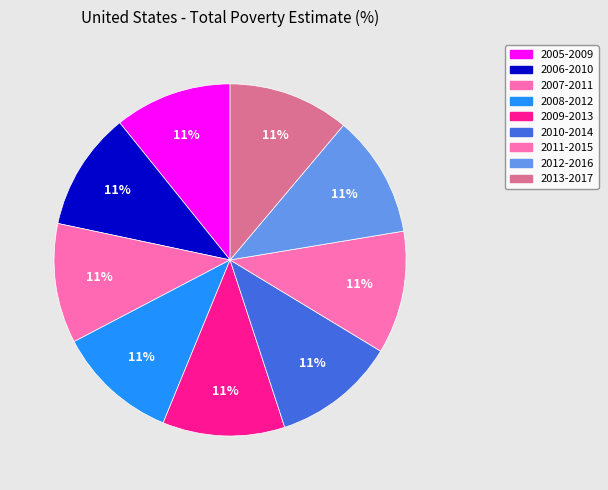

Is 2006-2010 the majority of the pie?

No